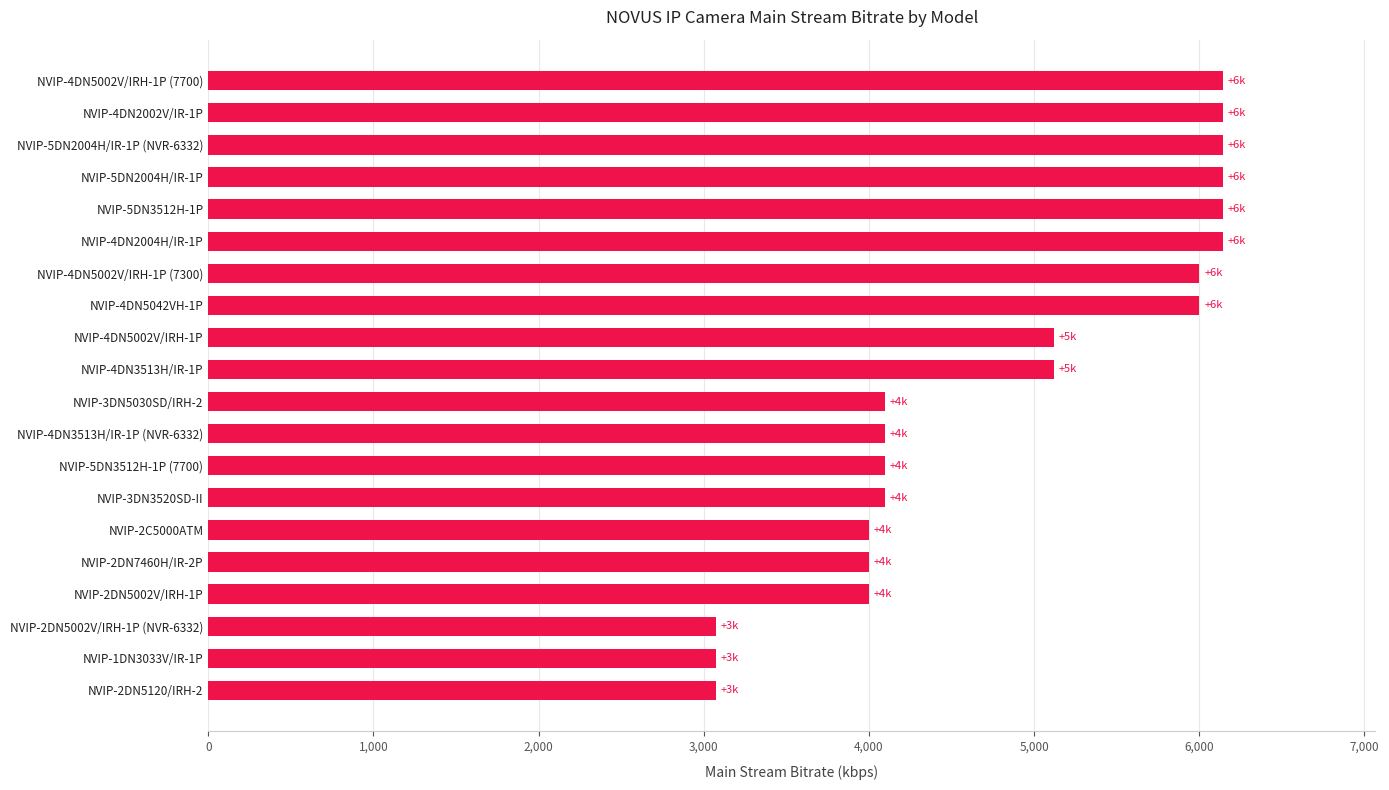

What is the difference between the maximum and minimum values?

3072